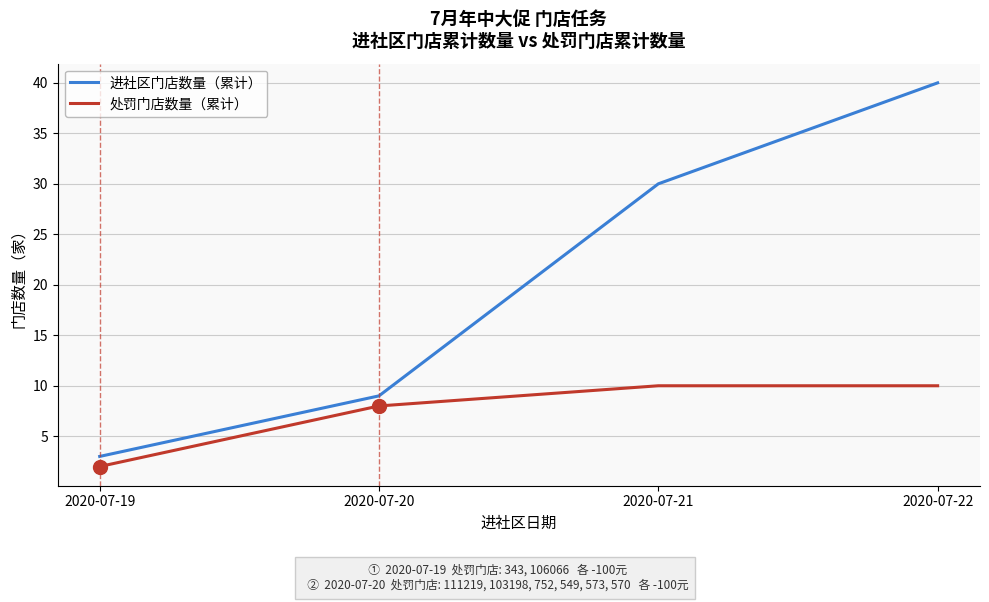

What is the maximum value for 处罚门店数量（累计）?

10